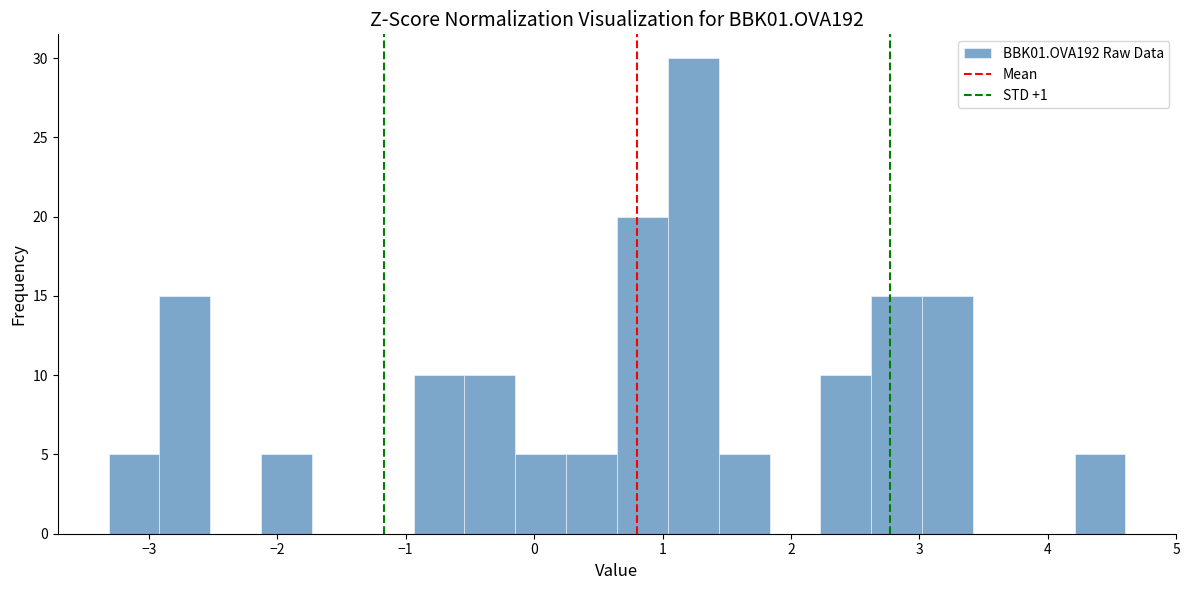

Around what value on the x-axis is the tallest bar? Give the approximate position of its centre, as read against the axis.

1.2